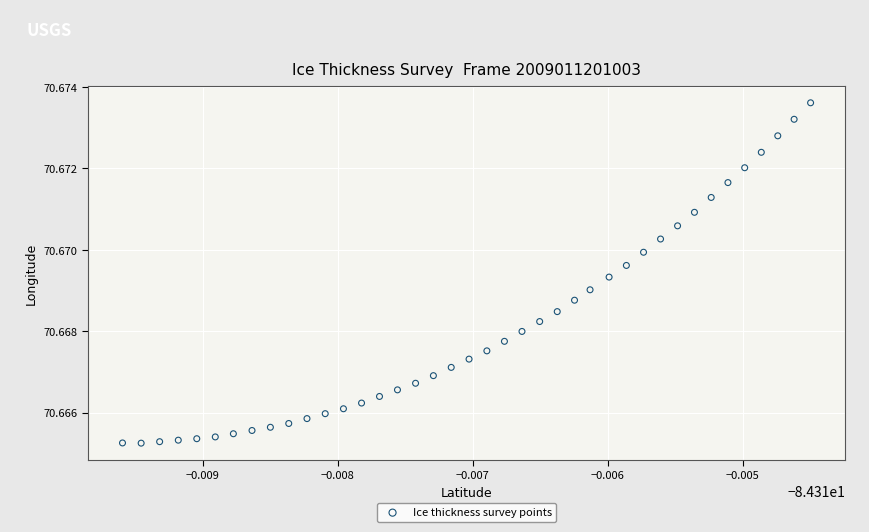

How many points are shown in the scatter plot?

40